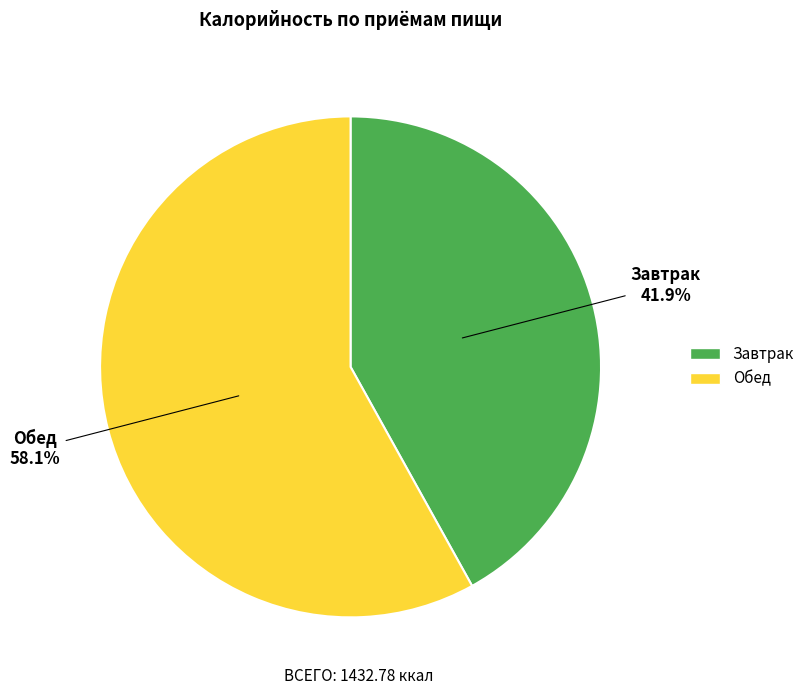

Is it true that Завтрак is 35% of the pie?

False